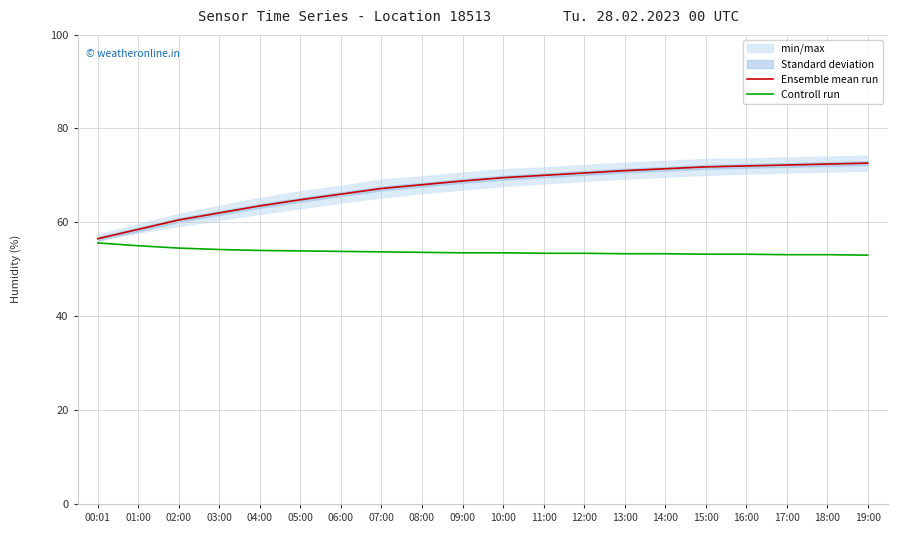

True or false: Controll run and Ensemble mean run intersect in this chart.

False